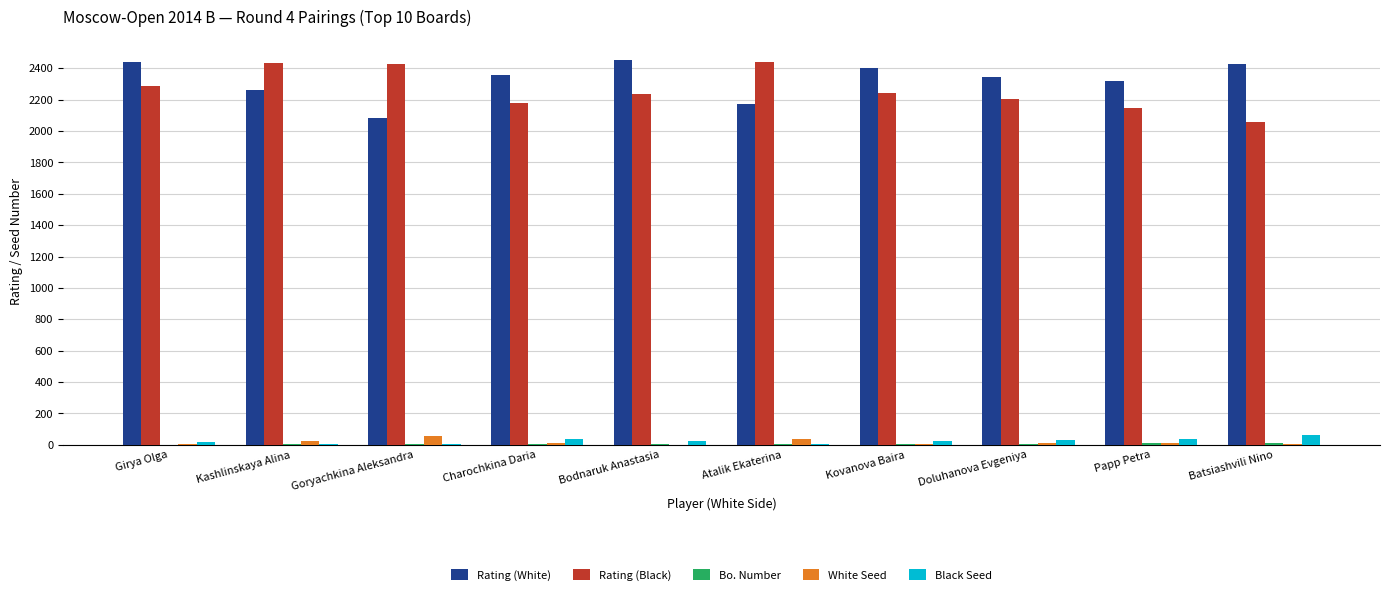

True or false: Rating (White) has a value of 2259 at Kashlinskaya Alina.

True